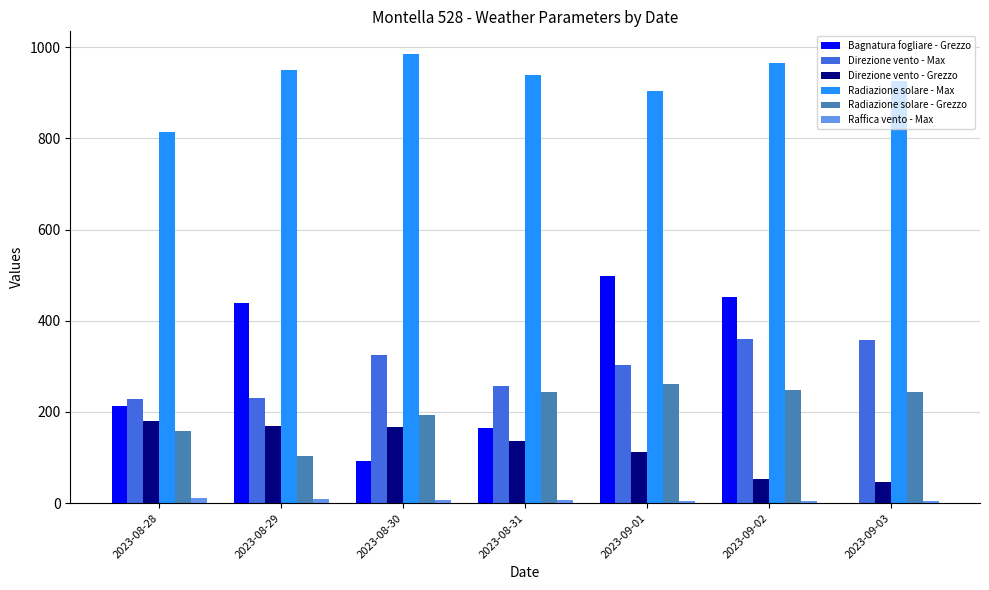

Which category has the highest value across all series?

2023-08-30